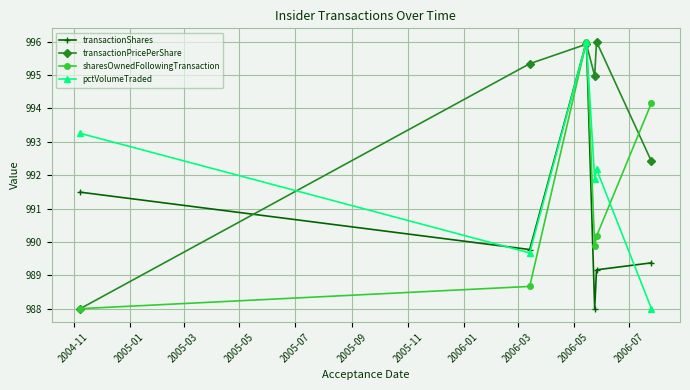

At how many categories does at least one series exceed 993?

6